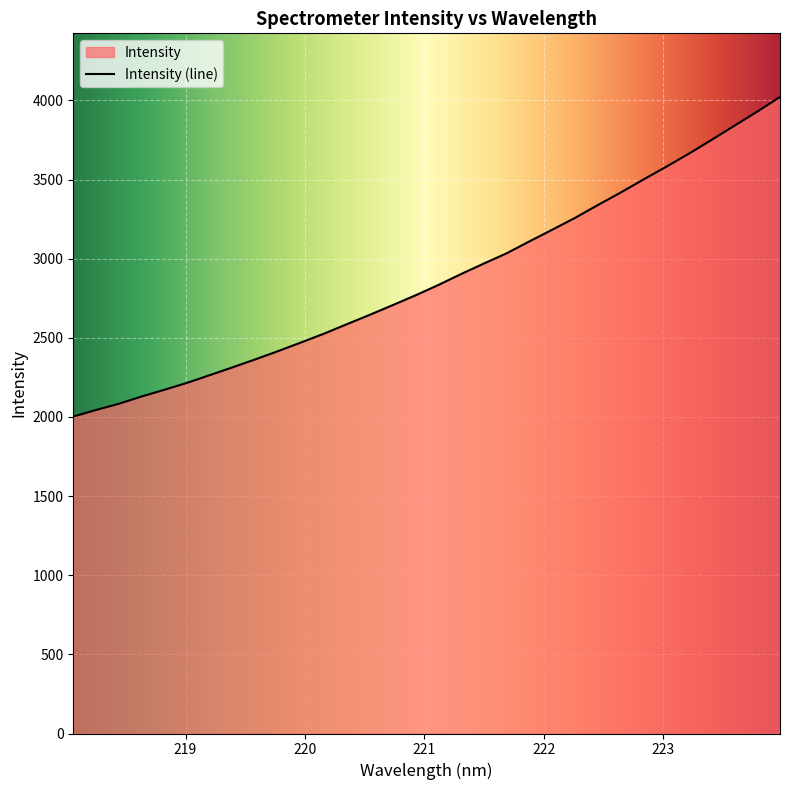

How many data points are less than 2833?

16